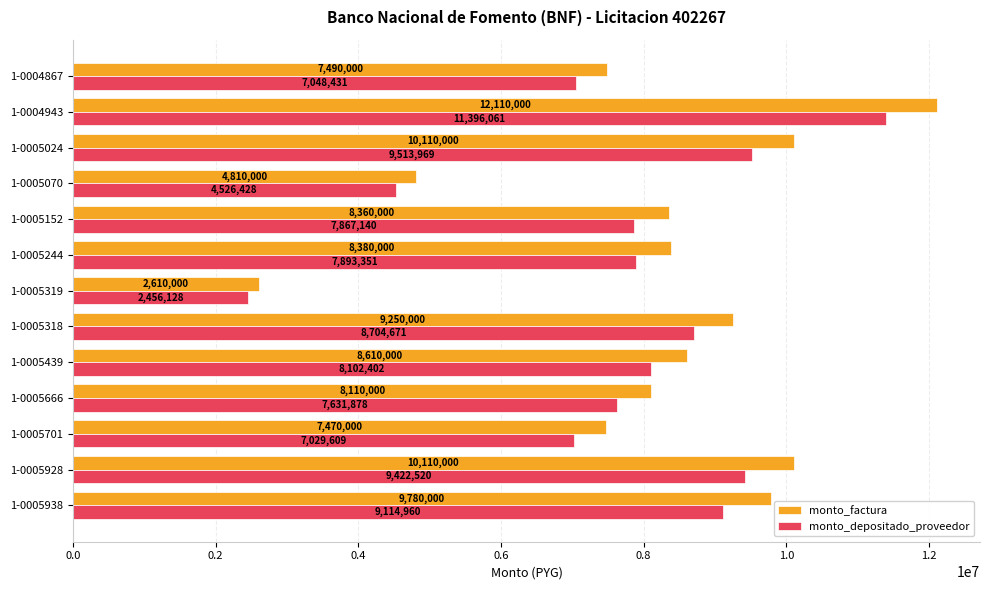

Is it true that monto_depositado_proveedor equals 7893351 at 1-0005244?

True